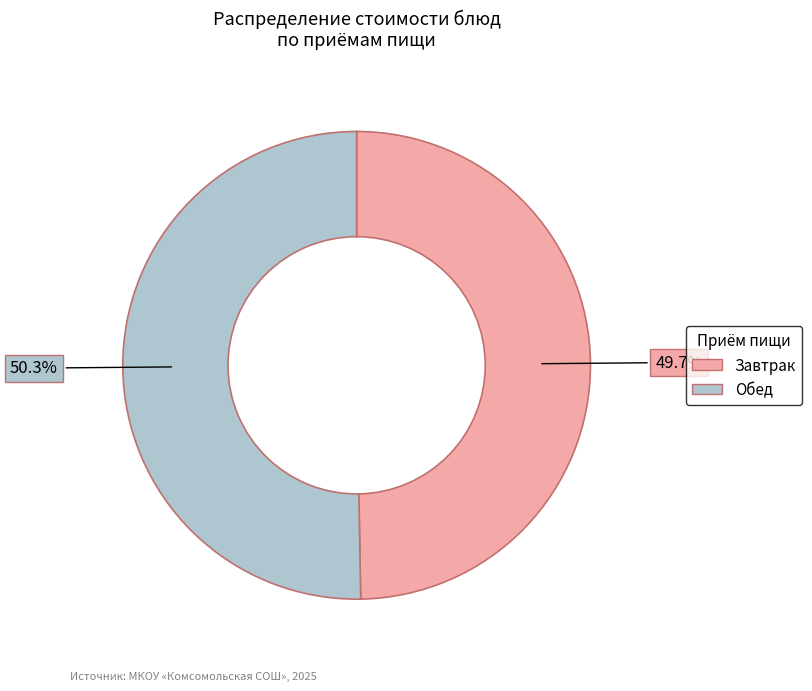

How many segments does this pie chart have?

2